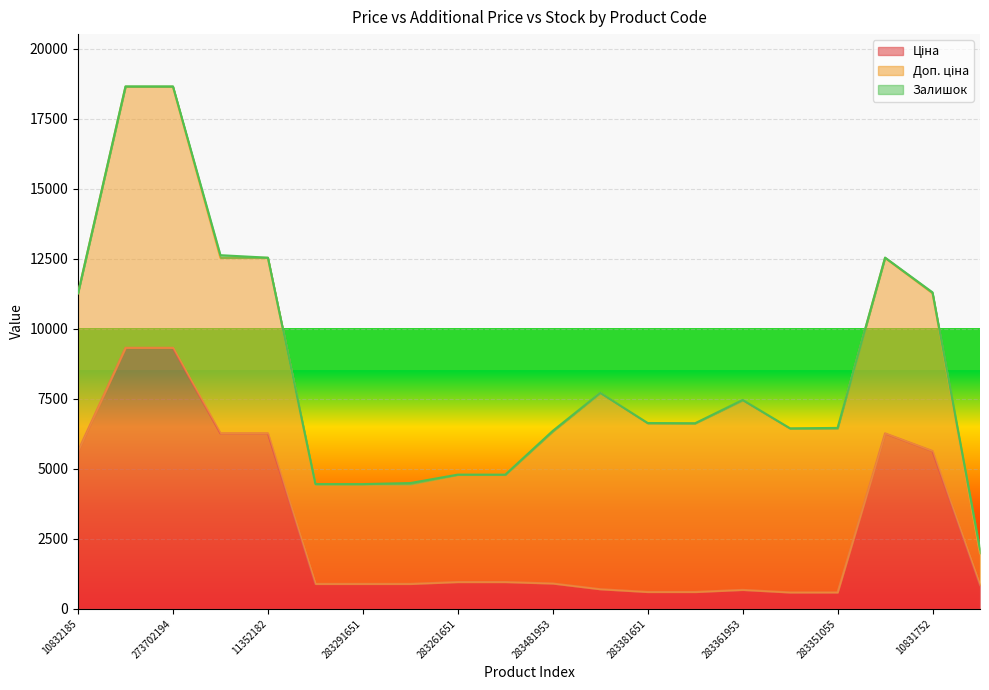

What is the difference between the maximum and second lowest values in the Залишок series?

139.0